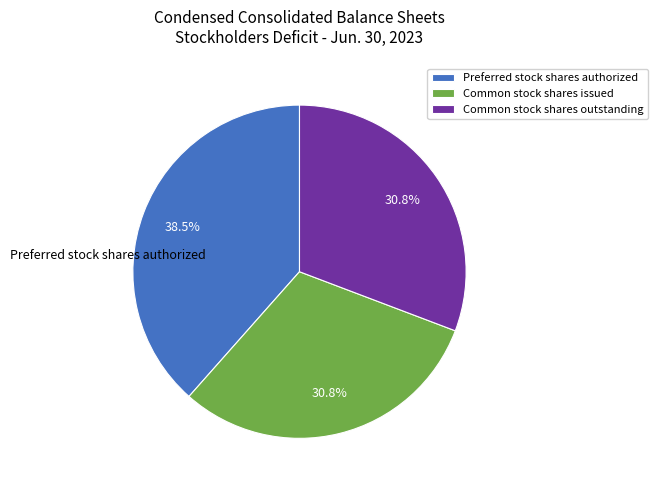

What portion of the pie excludes Preferred stock shares authorized?

61.5%